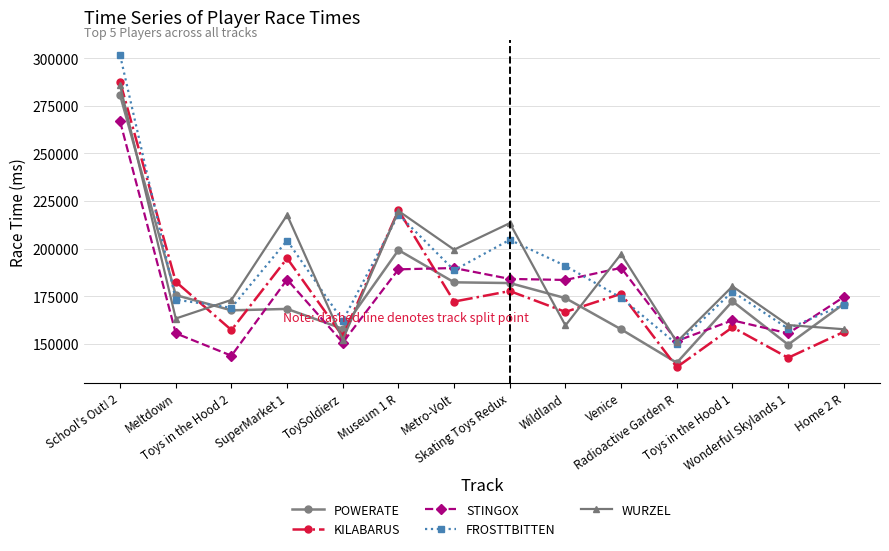

What is the maximum value shown in the chart?

301507